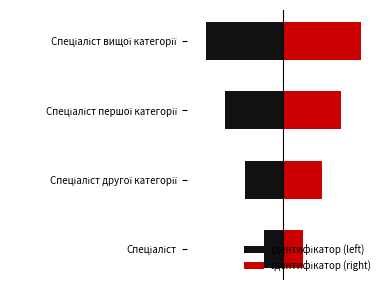

List the series in order of their peak value, highest first.

Ідентифікатор (right), Ідентифікатор (left)